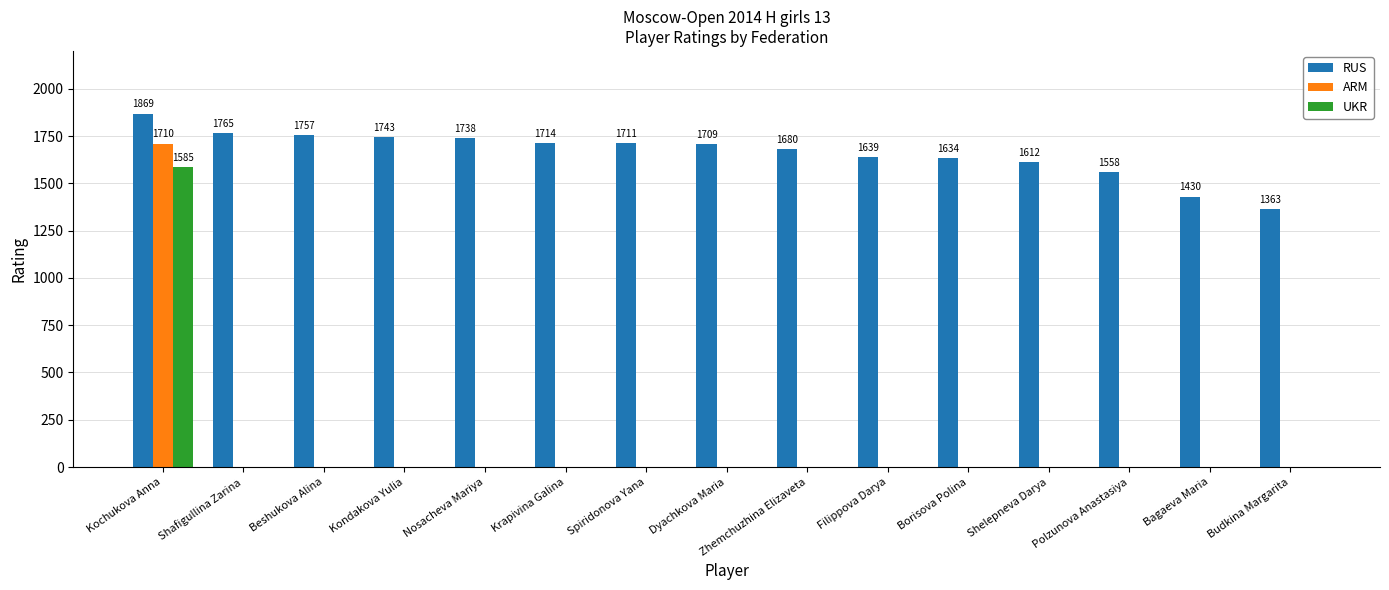

At which category is the sum across all series the highest?

Kochukova Anna